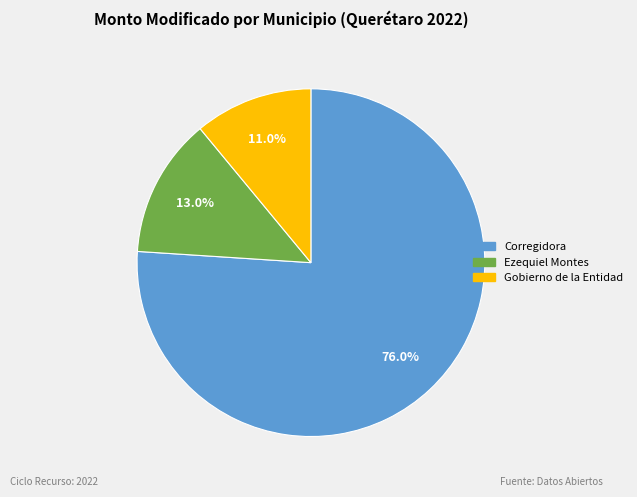

Is there any slice that represents more than half of the pie?

Yes